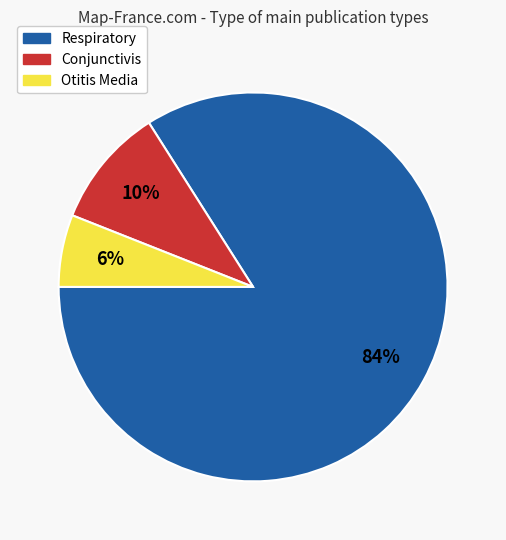

To the nearest percent, what is the difference between the largest and smallest slice percentages?

78%